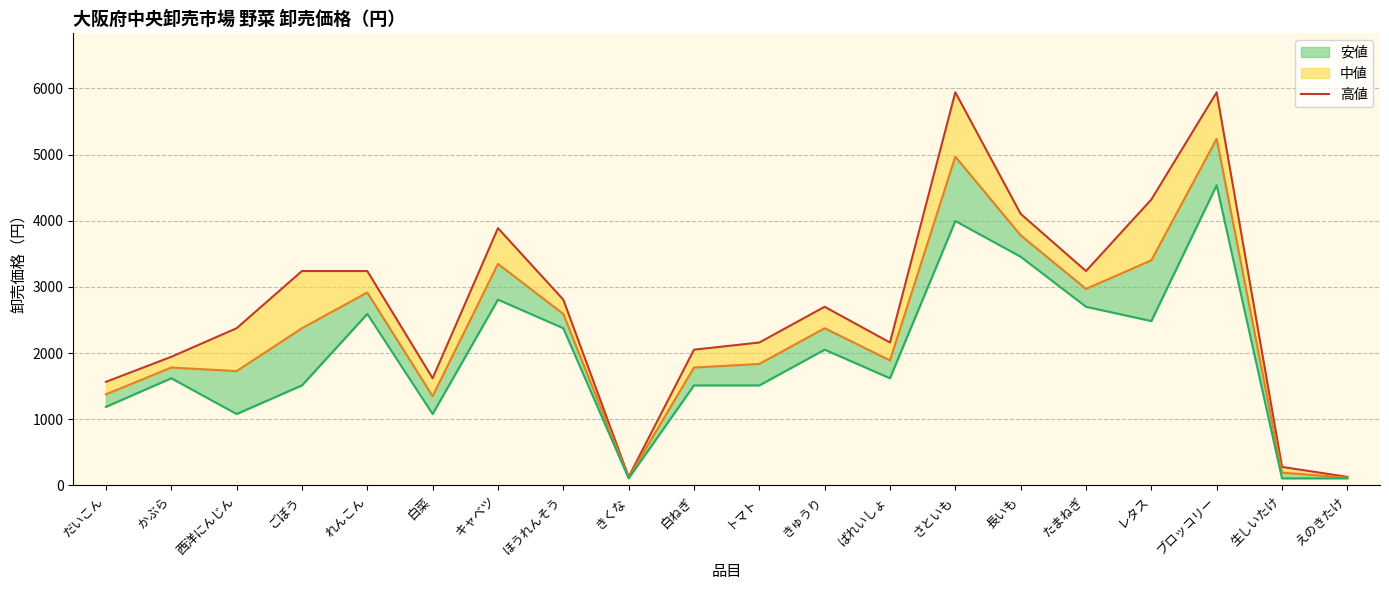

What is the label of the 7th point from the right?

さといも